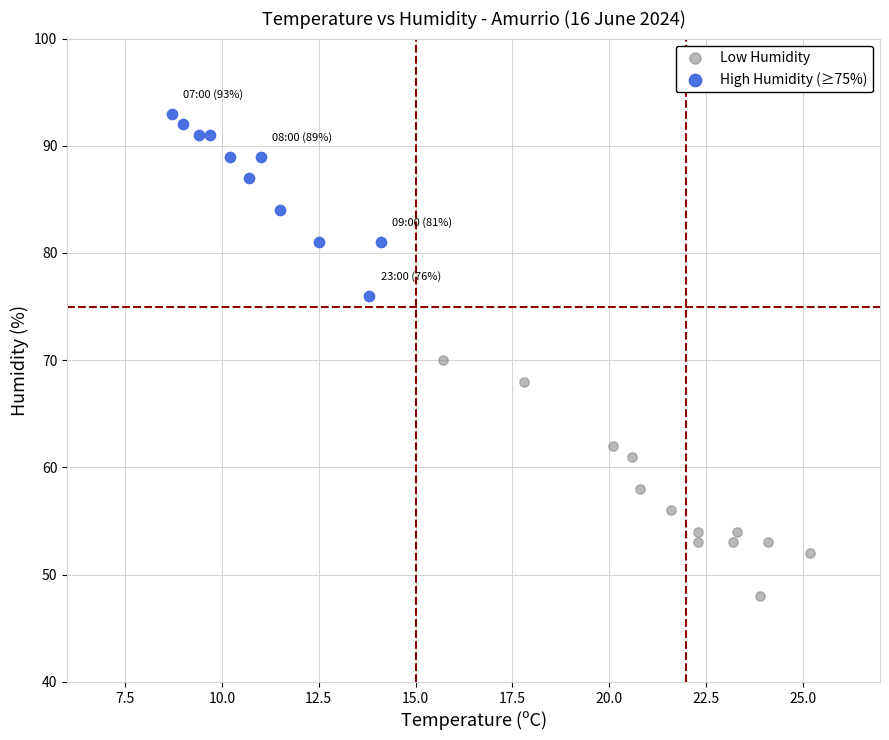

Which series reaches the minimum Y coordinate?

Low Humidity